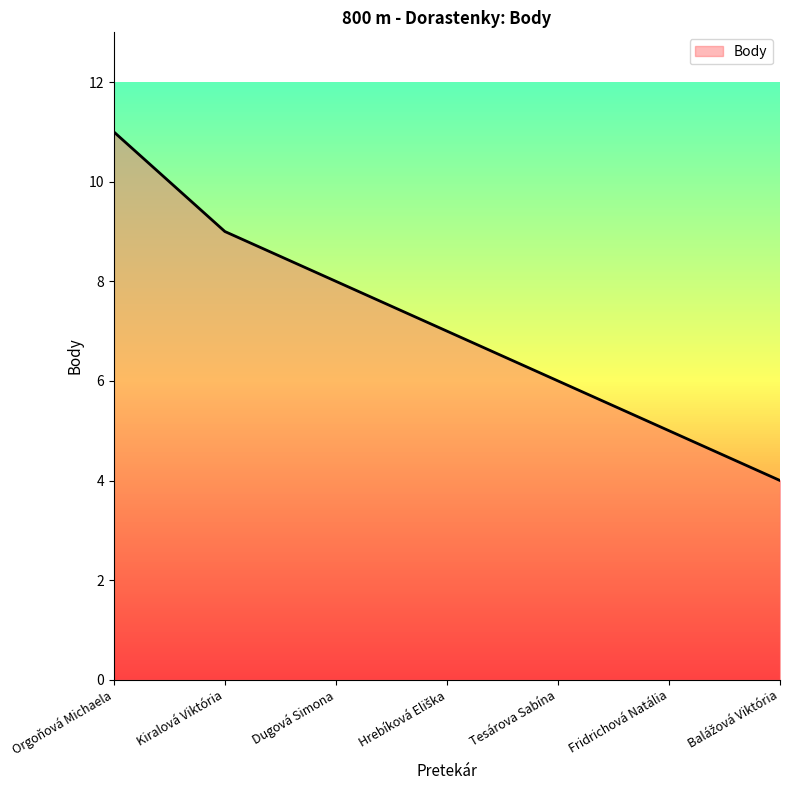

What position from the left is Tesárova Sabína?

5